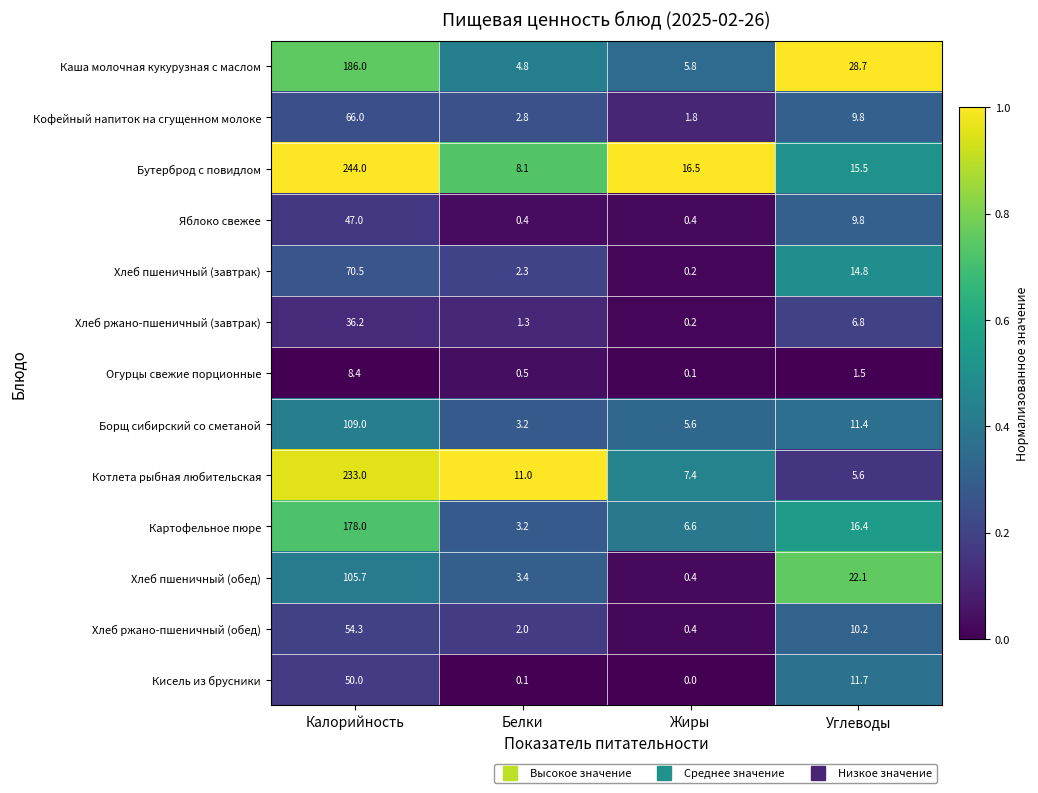

What is the difference between the Хлеб пшеничный (завтрак) values at Белки and Жиры?

2.1